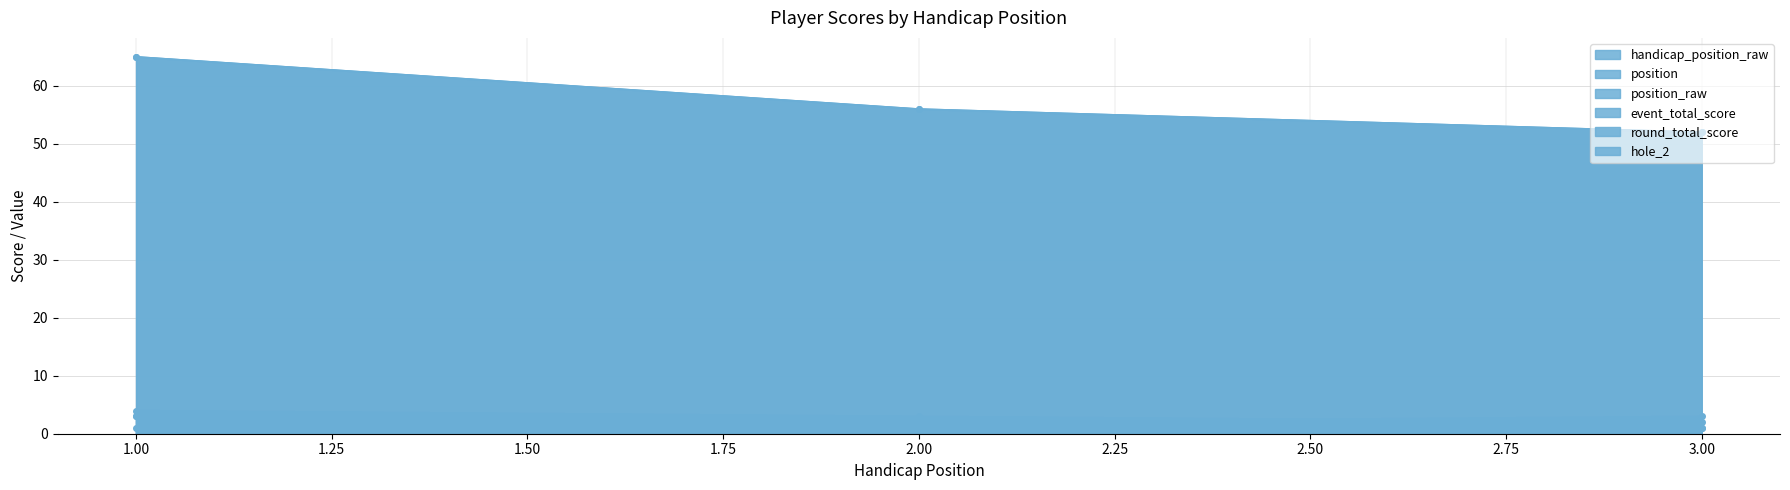

How many data points in round_total_score are less than 56?

1